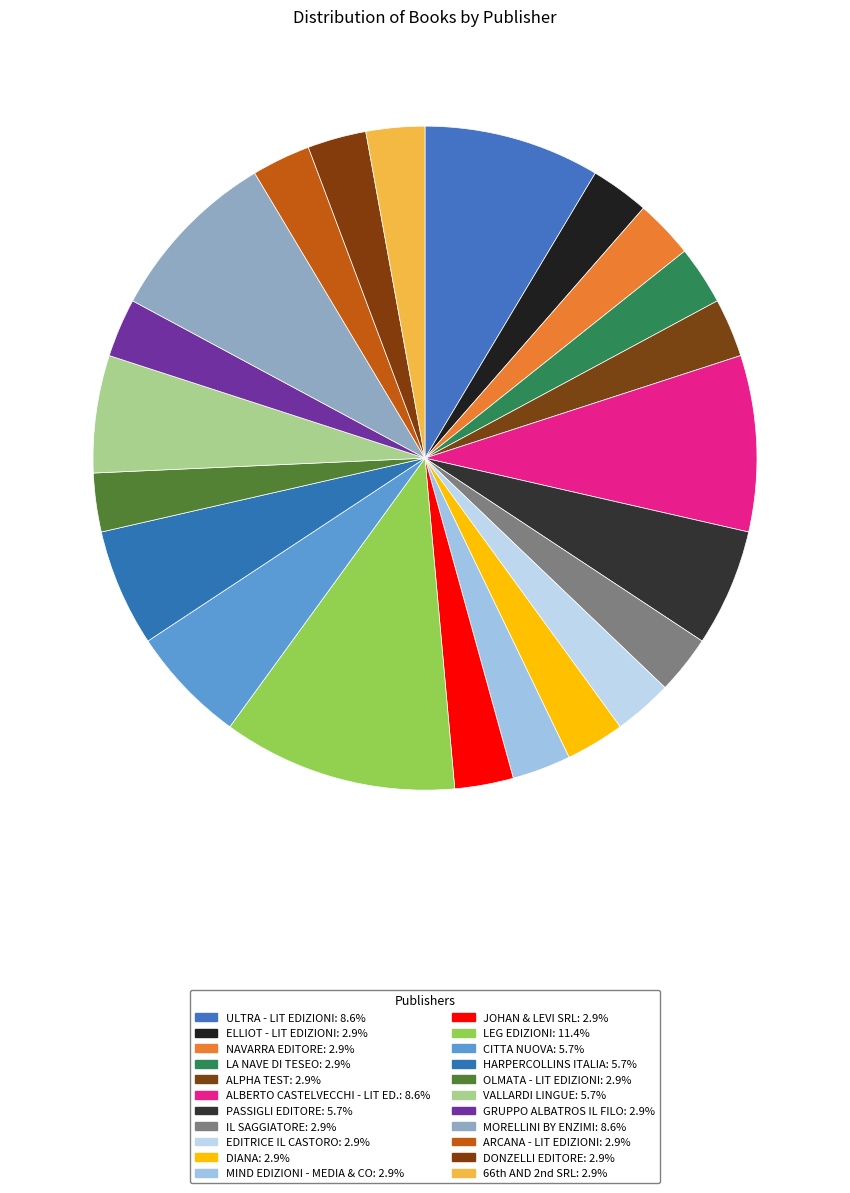

Does ALBERTO CASTELVECCHI - LIT ED. represent more than half of the total?

No